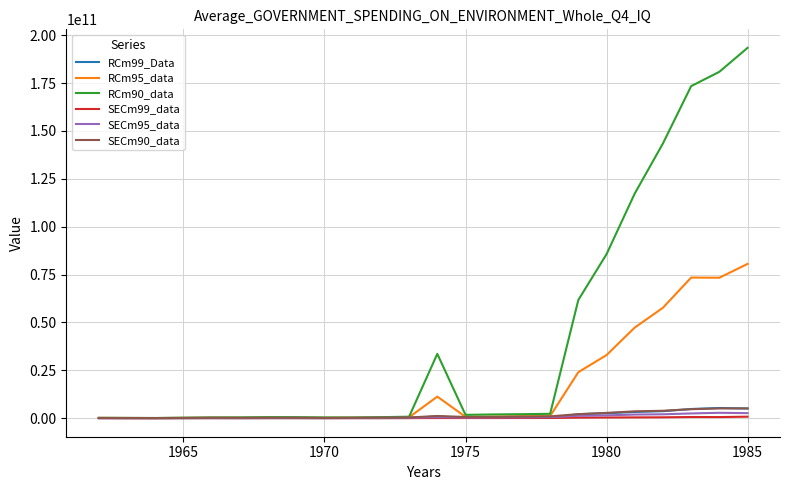

Which series has the largest total across all categories?

RCm90_data